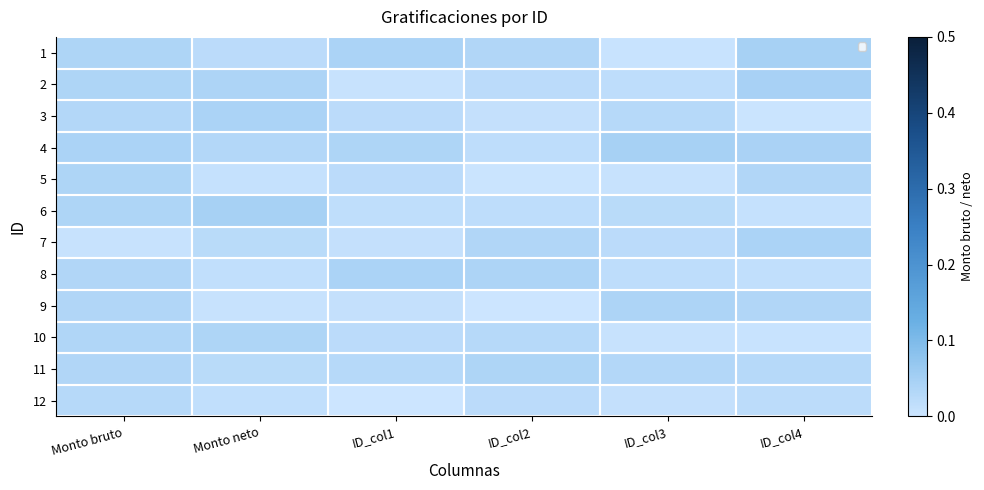

Is the value of 11 at ID_col2 greater than the value of 10 at ID_col1?

Yes